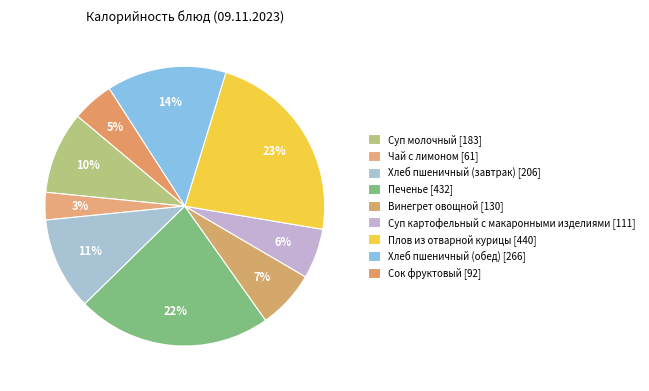

What is the largest slice in the pie chart?

Плов из отварной курицы